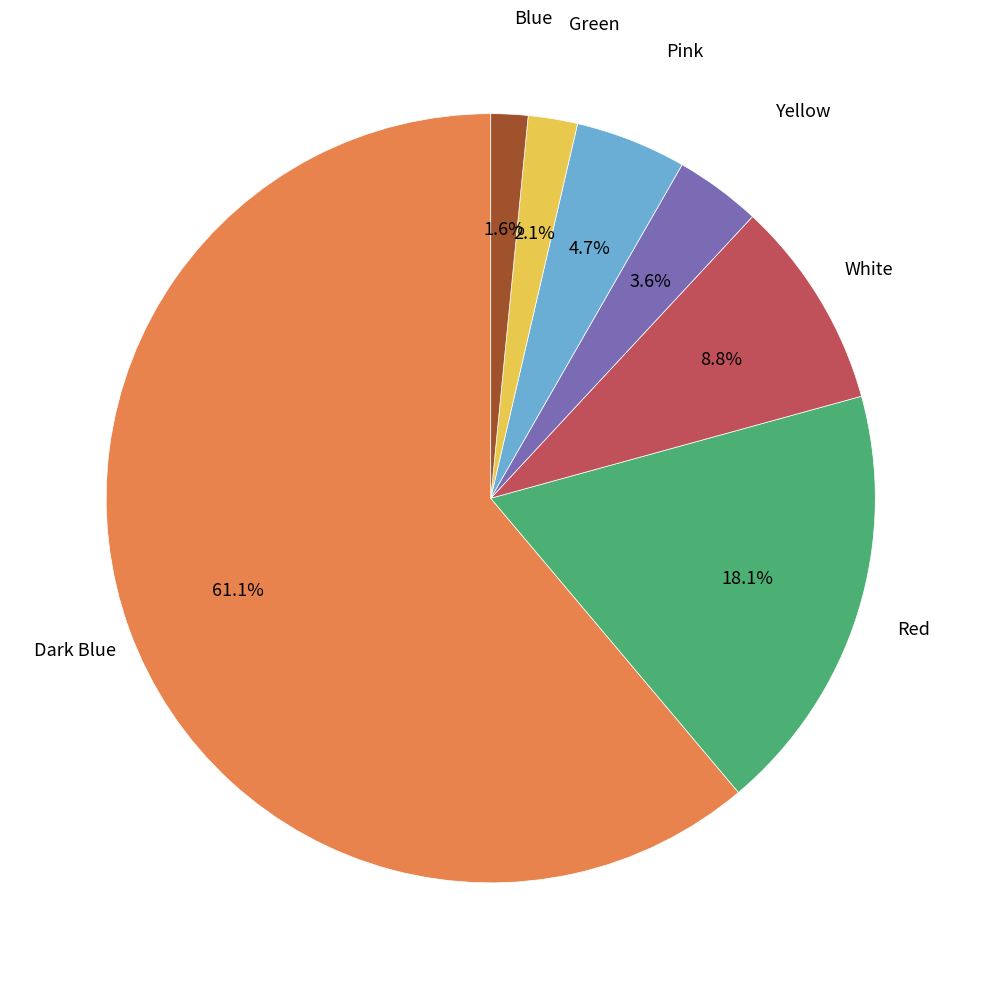

Does any single category account for the majority?

Yes